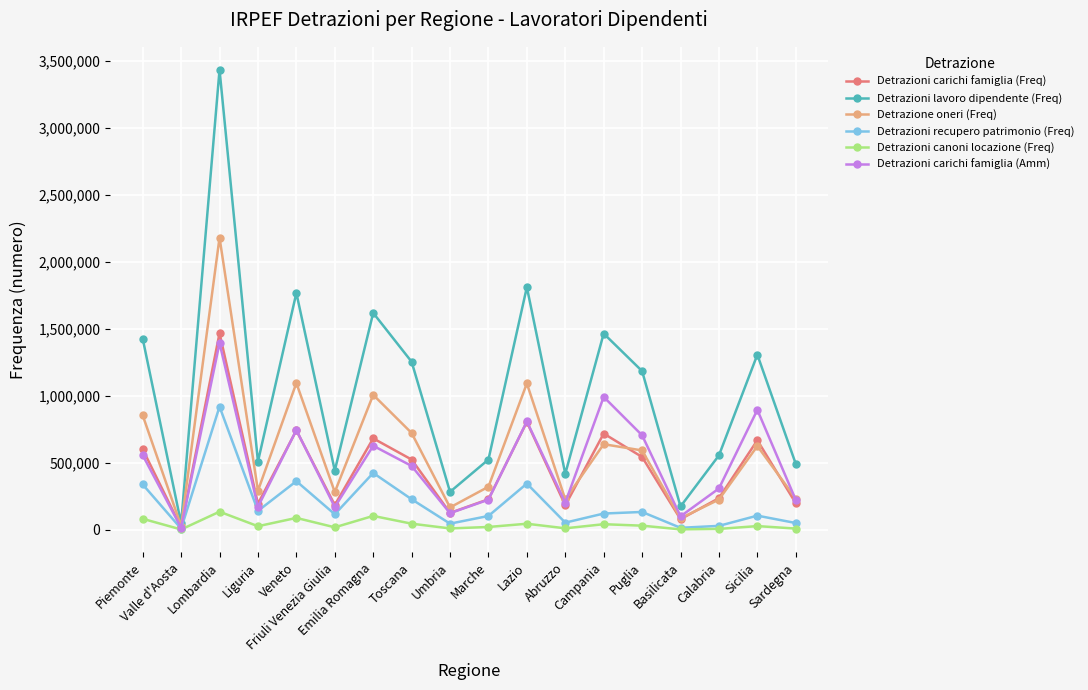

How many data points in Detrazioni canoni locazione (Freq) are less than 28238?

9